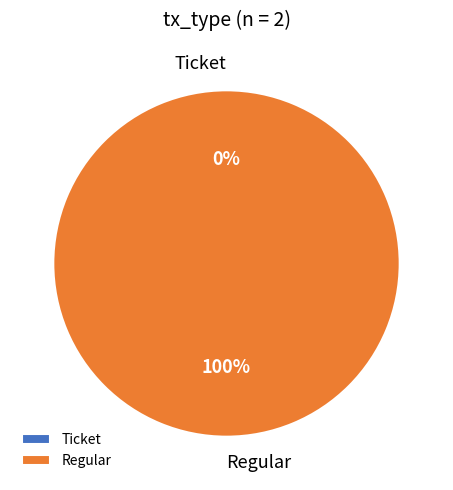

Is it true that Regular is 99% of the pie?

False